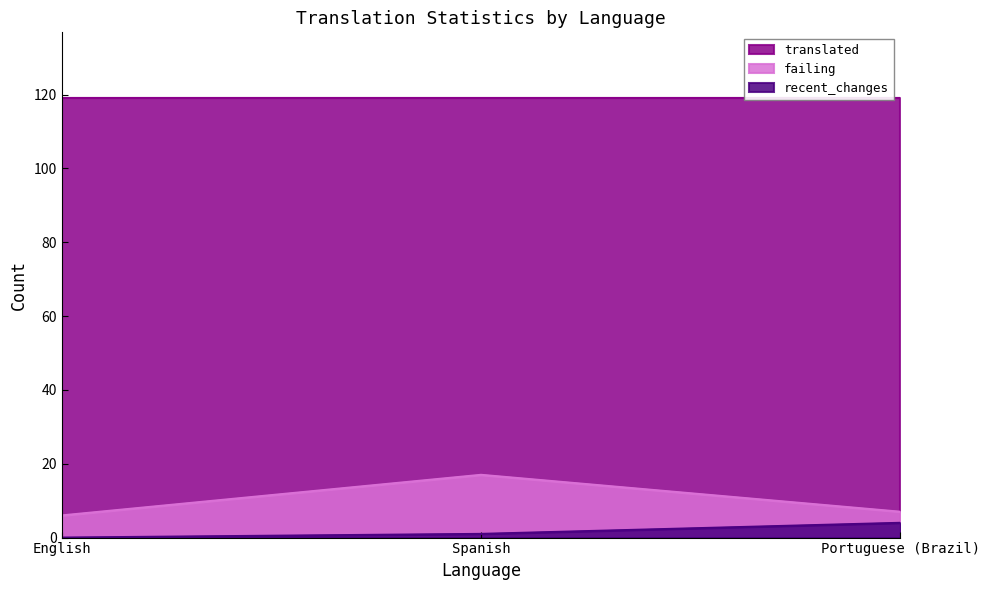

Where is recent_changes nearest to the value 2?

Spanish